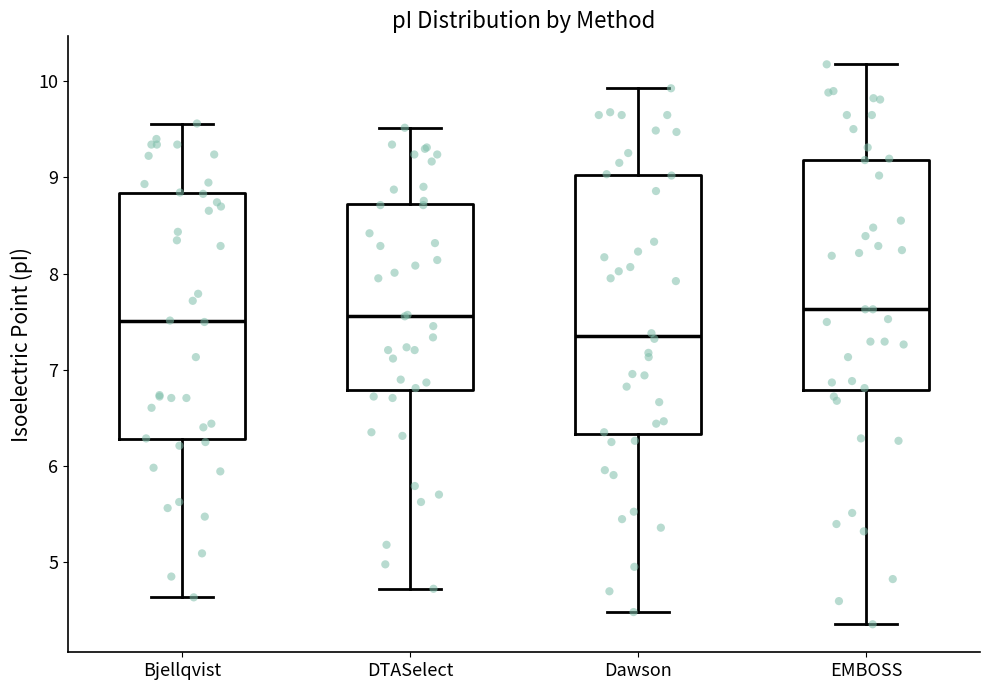

Reading left to right, read every box against the y-axis: the position of its median line, the range the box covers, and the ends of its whiskers. The values are not printed on the chart, so give them approximately, as read against the axis.

Bjellqvist: median 7.5, box 6.3 to 8.8, whiskers 4.6 to 9.6
DTASelect: median 7.6, box 6.8 to 8.7, whiskers 4.7 to 9.5
Dawson: median 7.4, box 6.3 to 9.0, whiskers 4.5 to 9.9
EMBOSS: median 7.6, box 6.8 to 9.2, whiskers 4.4 to 10.2